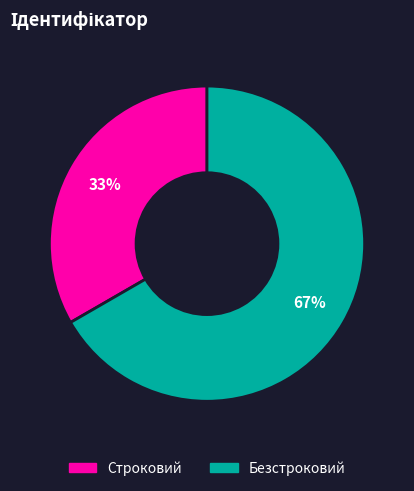

What percentage is the Строковий slice, to the nearest percent?

33%